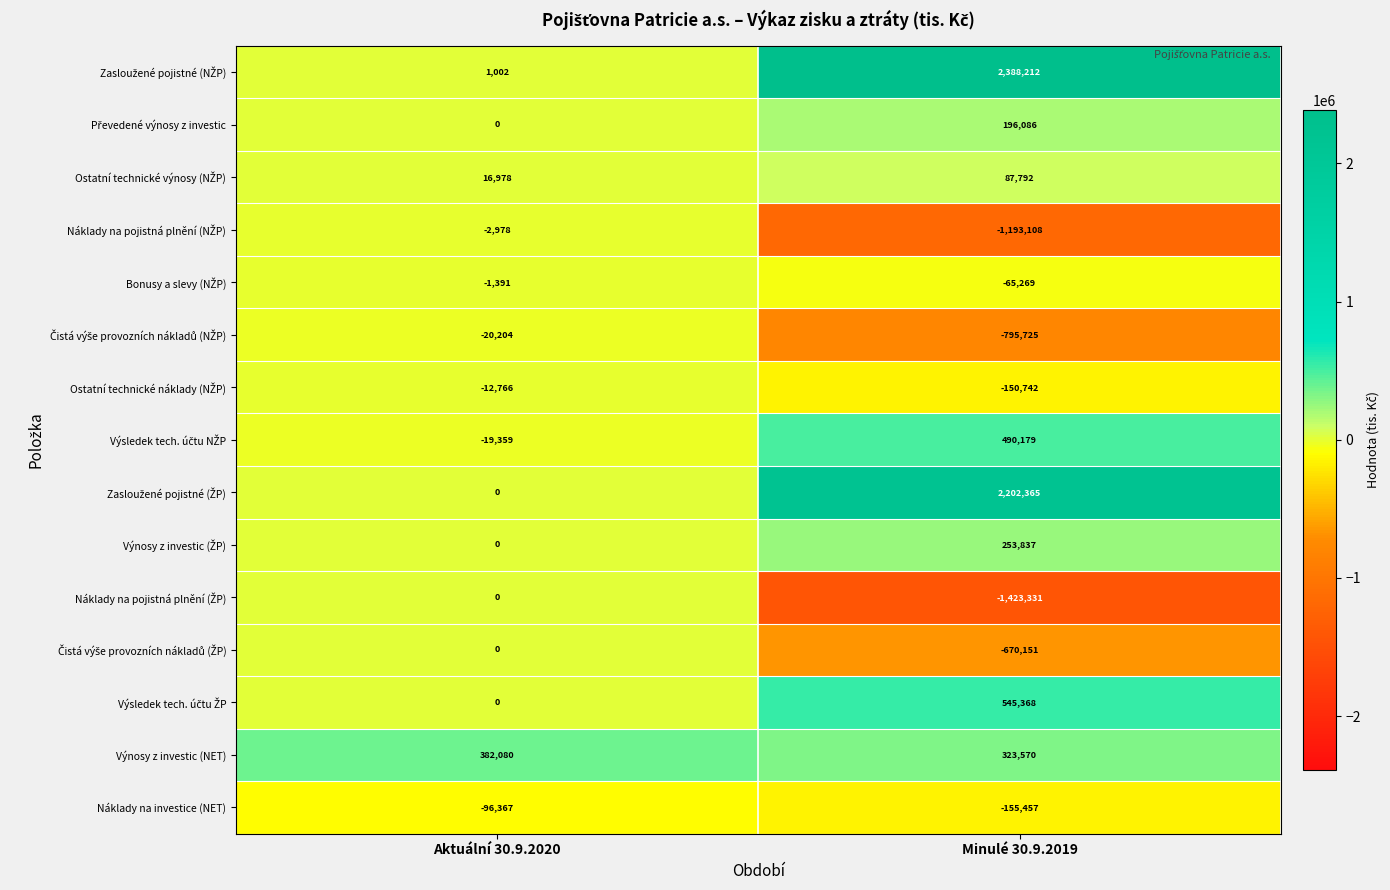

True or false: Náklady na investice (NET) has a value of -155457 at Minulé 30.9.2019.

True